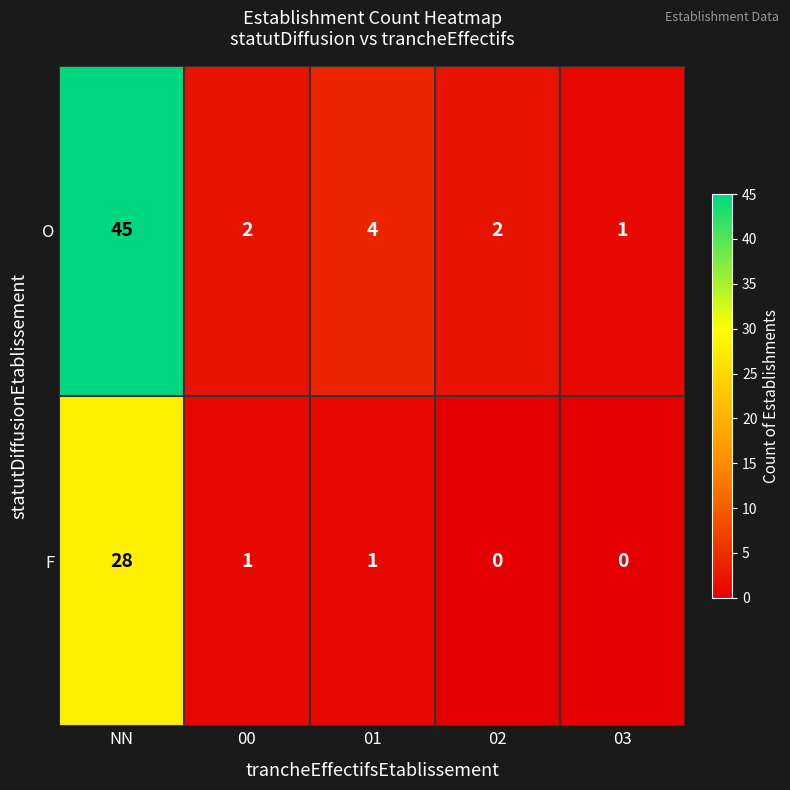

At which label does O first exceed 2?

NN